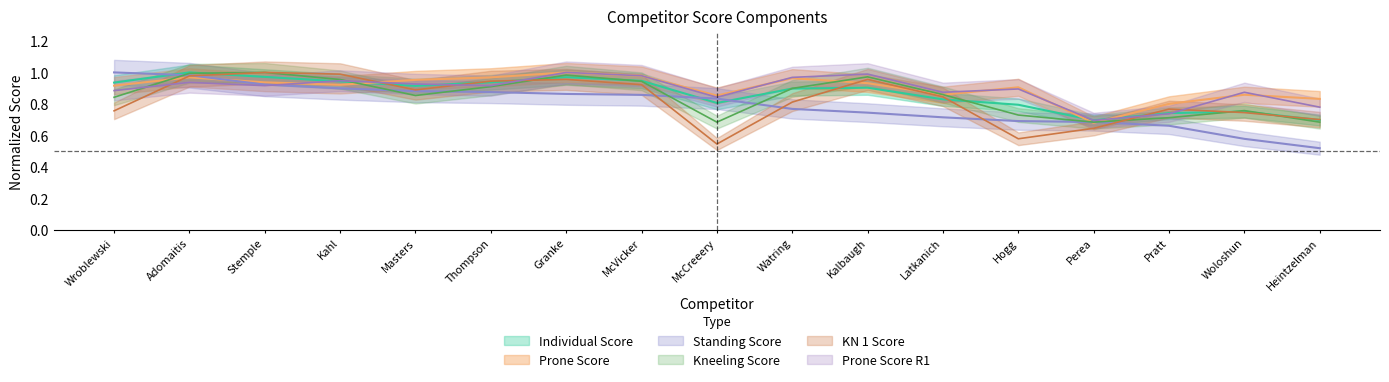

What is the difference between the second highest and second lowest values in the Standing Score series?

0.4